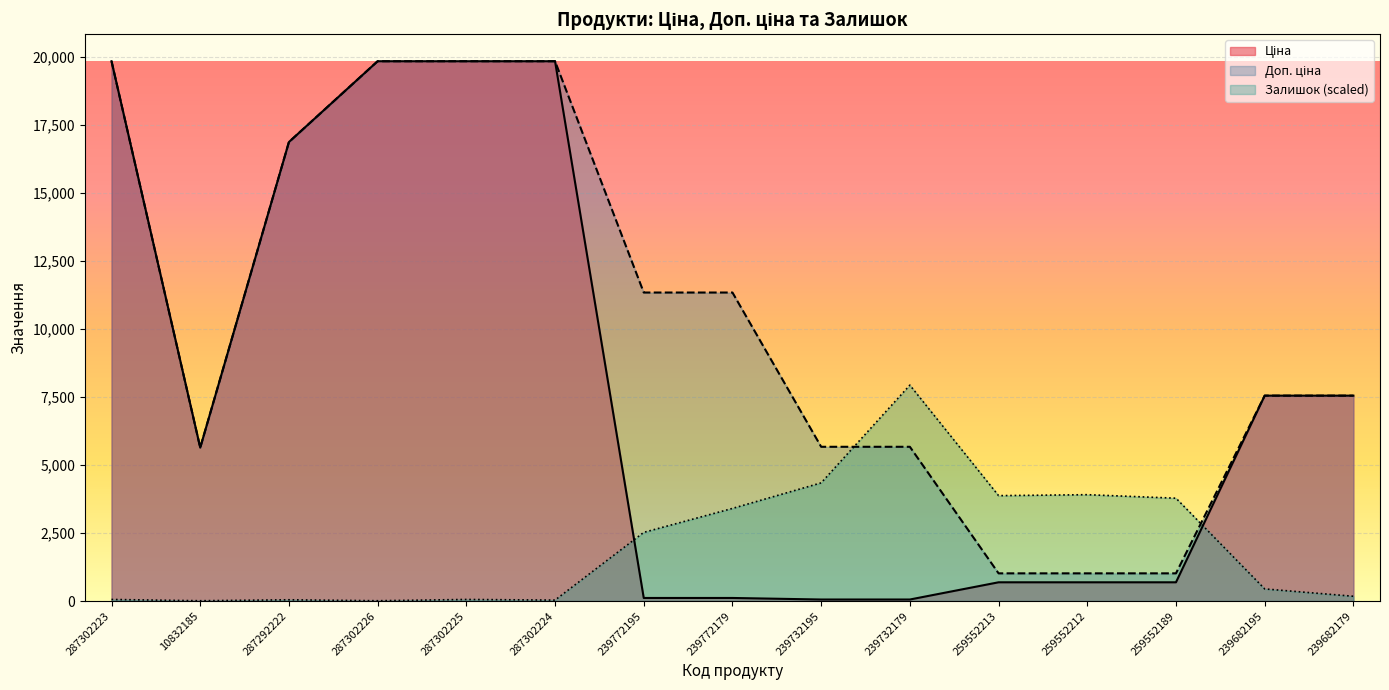

Reading left to right, what are all the values shown in this chart?

Ціна: 19831.1	5636.0	16863.2	19831.1	19831.1	19831.1	113.3	113.3	56.7	56.7	689.1	689.1	689.1	7545.9	7545.9
Доп. ціна: 19831.1	5636.0	16863.2	19831.1	19831.1	19831.1	11334.0	11334.0	5667.0	5667.0	1017.8	1017.8	1017.8	7545.9	7545.9
Залишок: 58.7	11.7	46.9	11.7	58.7	35.2	2522.9	3403.0	4341.7	7932.4	3872.3	3907.5	3778.5	445.9	176.0